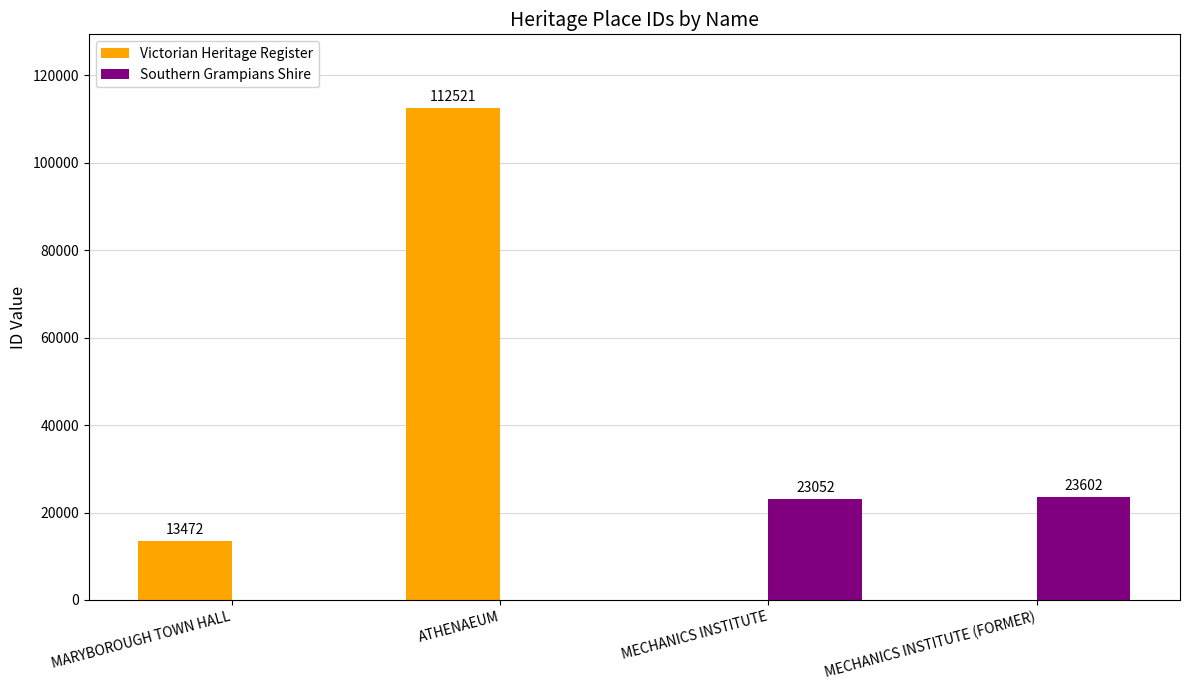

What is the difference between the Southern Grampians Shire values at MECHANICS INSTITUTE and ATHENAEUM?

23052